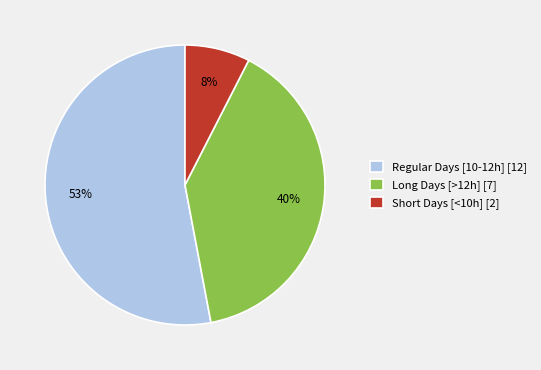

Between Regular Days [10-12h] [12] and Long Days [>12h] [7], which is larger?

Regular Days [10-12h] [12]